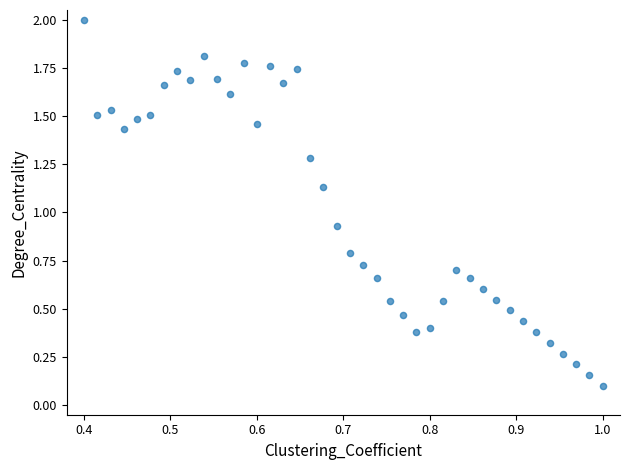

What is the range of Y values (max minus min)?

1.9